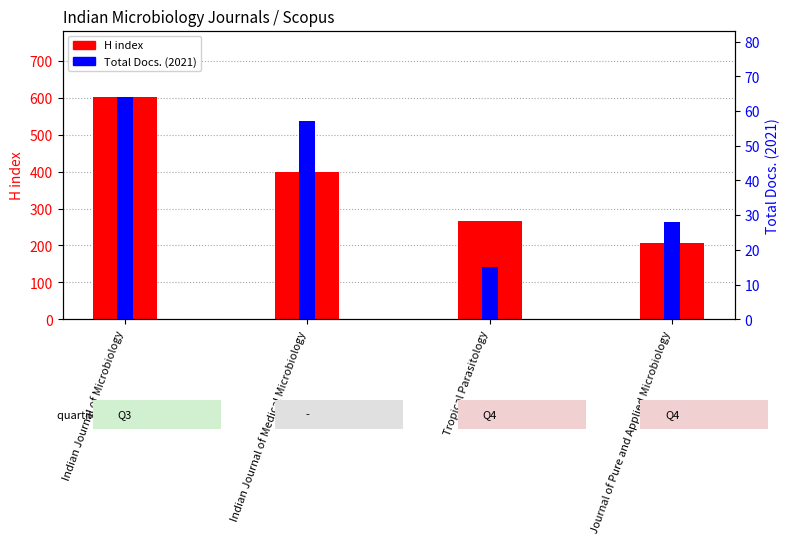

Reading left to right, extract all data points from this chart.

H index: Indian Journal of Microbiology=602	Indian Journal of Medical Microbiology=398	Tropical Parasitology=266	Journal of Pure and Applied Microbiology=207
Total Docs. (2021): Indian Journal of Microbiology=64	Indian Journal of Medical Microbiology=57	Tropical Parasitology=15	Journal of Pure and Applied Microbiology=28